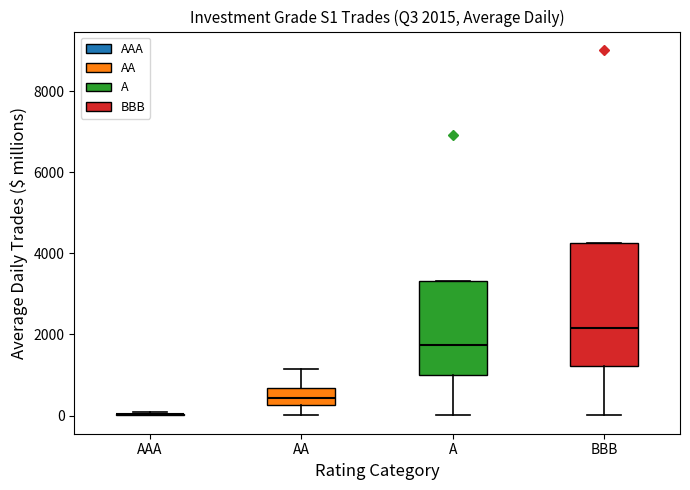

Which box is the tallest, from its lower edge to its upper edge?

BBB